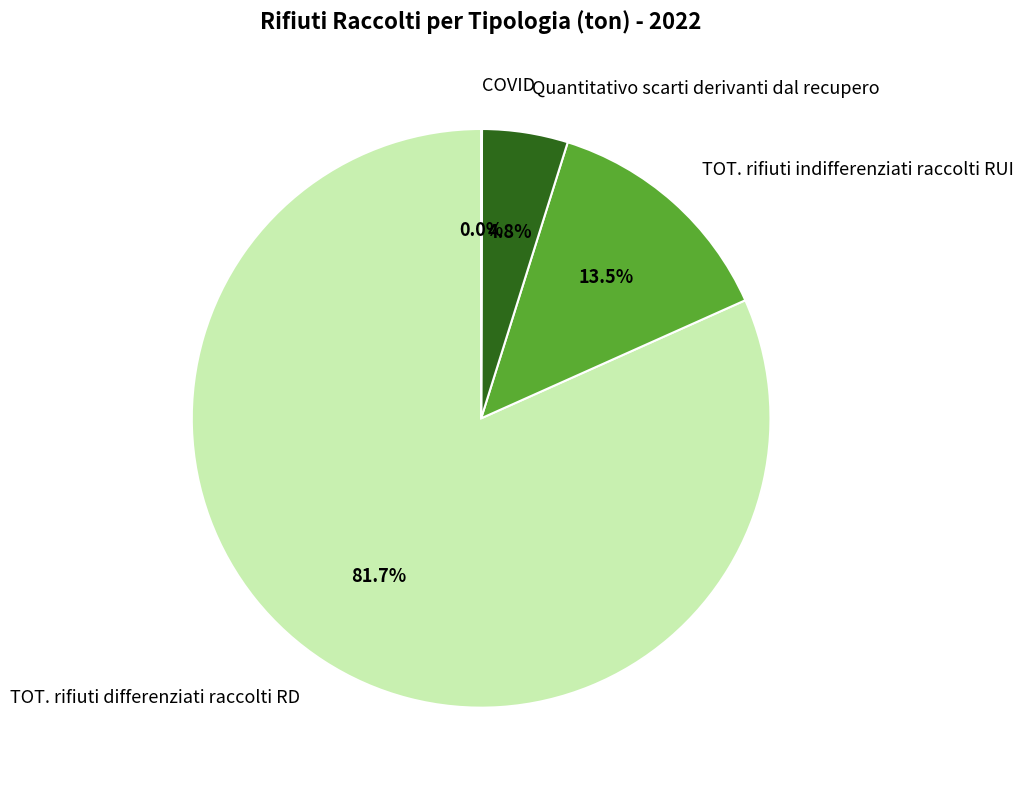

Which slice is the largest?

TOT. rifiuti differenziati raccolti RD